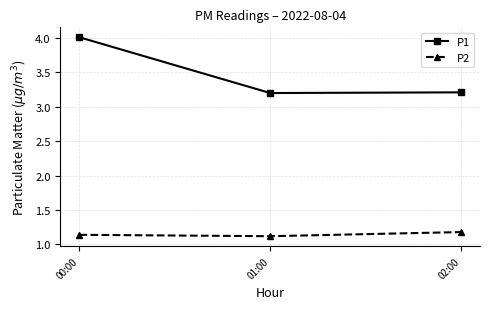

How many lines are shown in the chart?

2